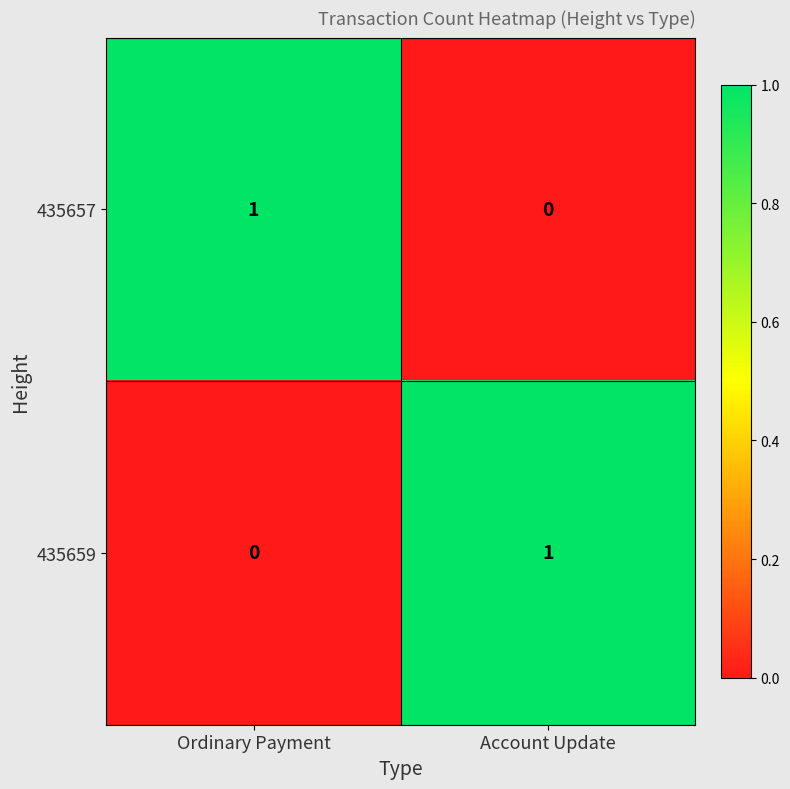

Where is 435659 nearest to the value 0?

Ordinary Payment